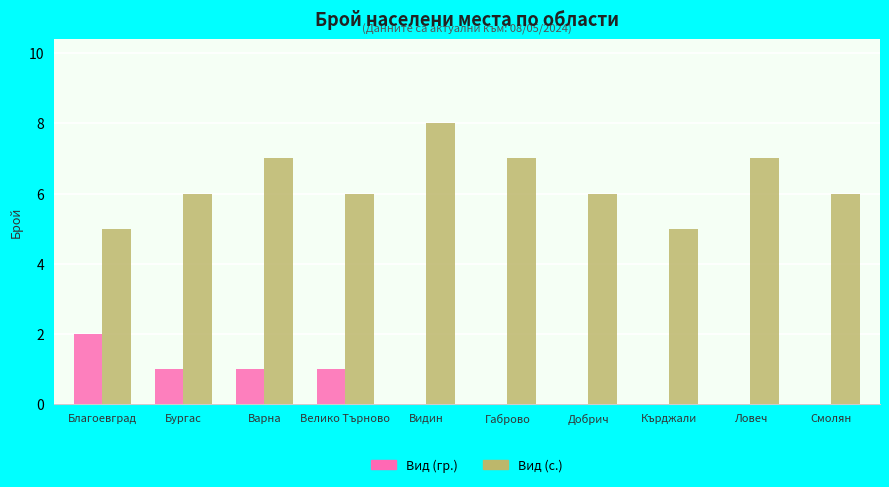

Which series changed the most between Варна and Ловеч?

Вид (гр.)